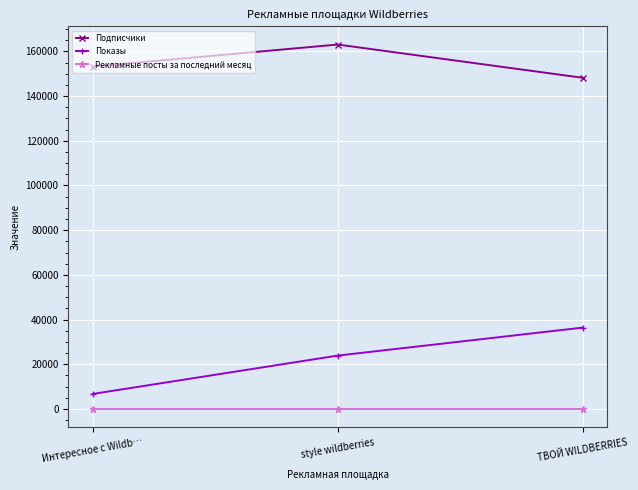

Which series has the widest spread of values?

Показы